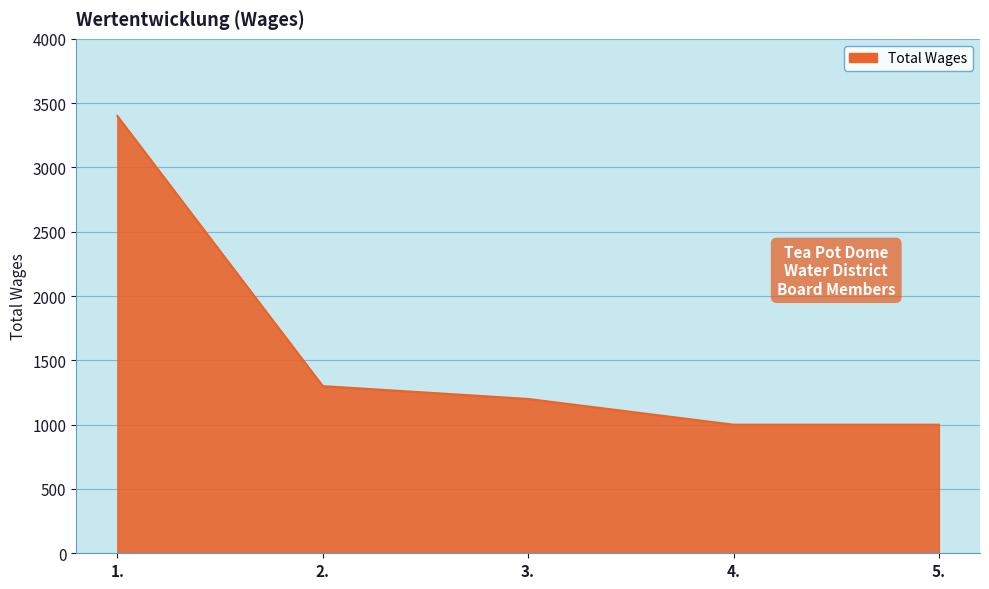

What is the ratio of the value at 1. to the value at 5.?

3.4